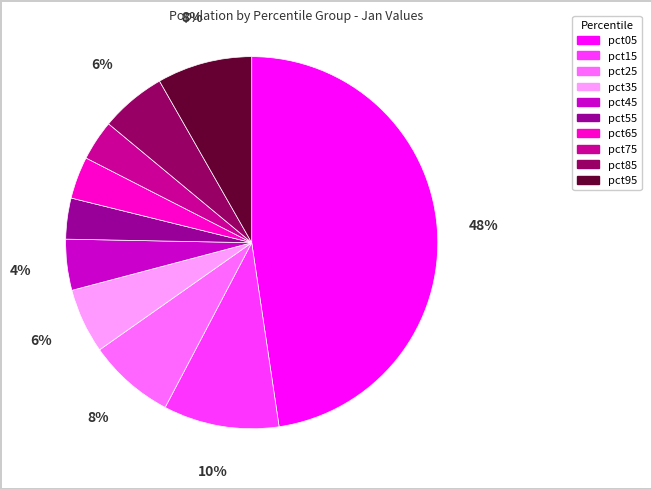

To the nearest percent, what is the combined percentage of pct05 and pct75?

51%